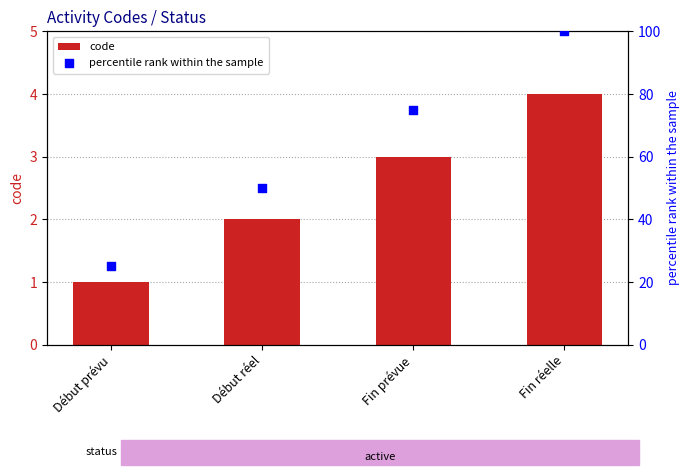

At how many categories does at least one series exceed 93?

1